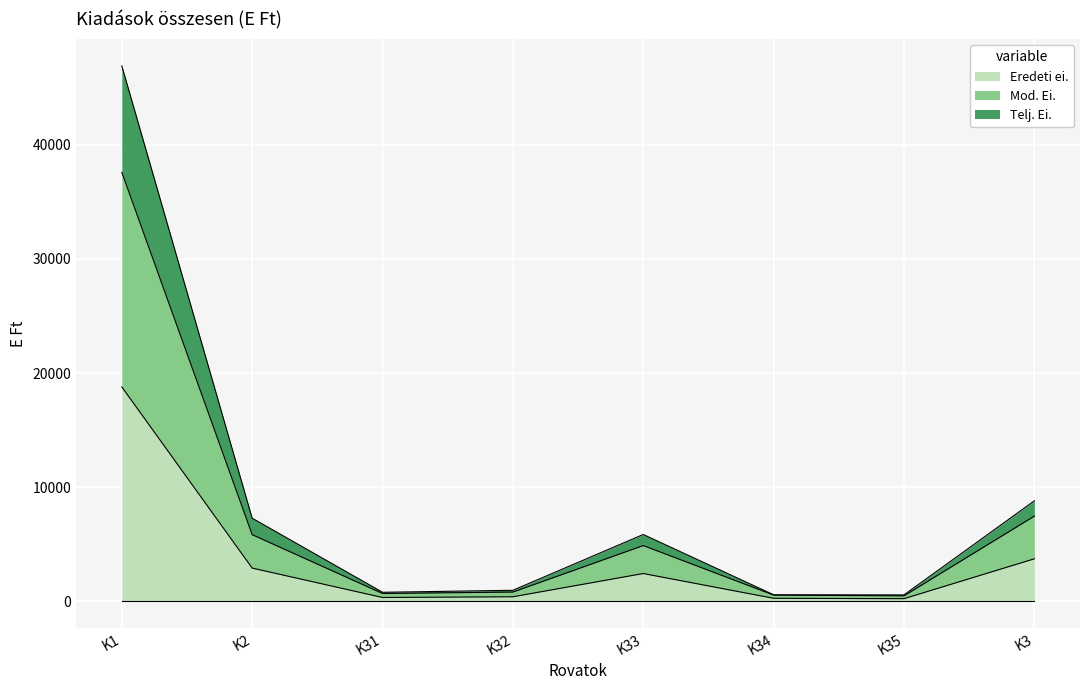

What is the spread (max minus min) of values at K35?

331